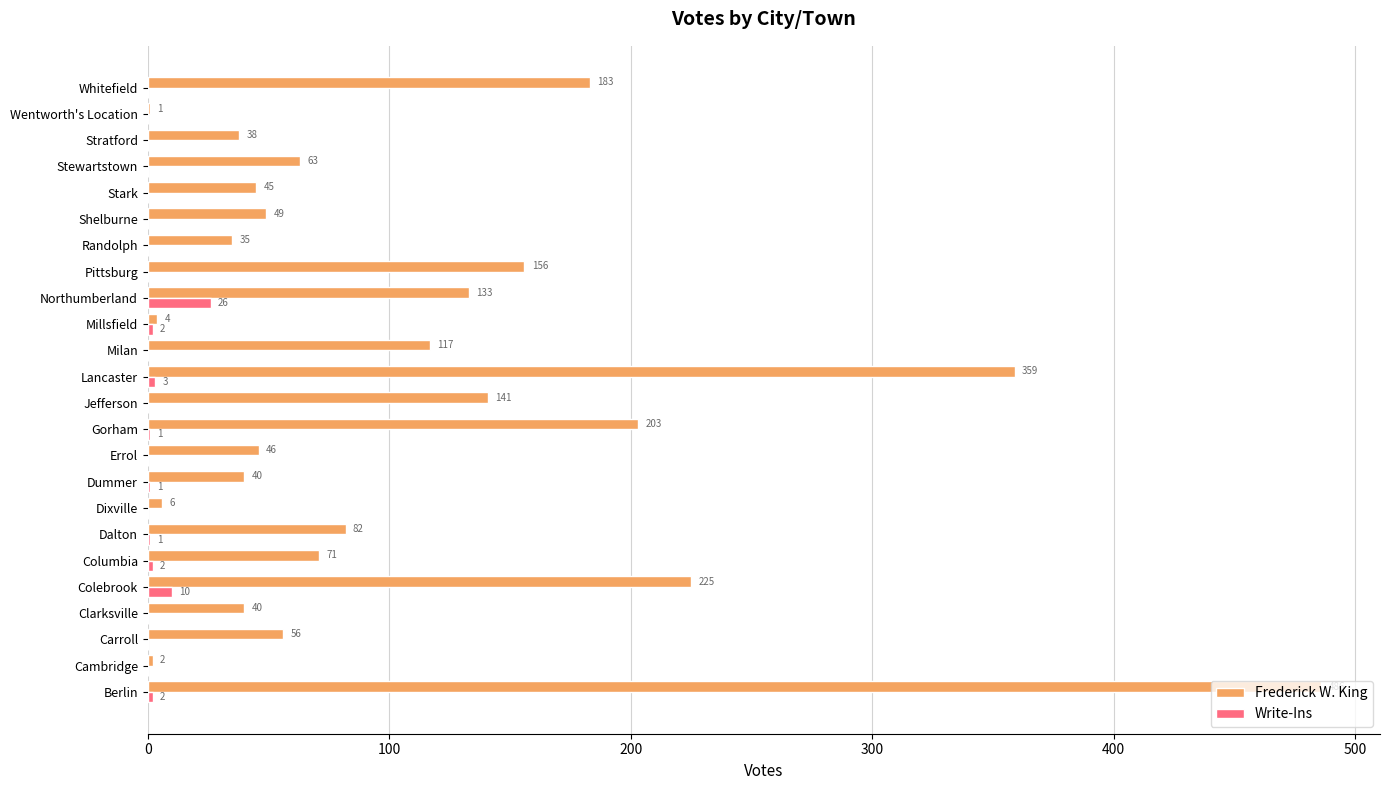

What is the sum of all Frederick W. King values?

2581